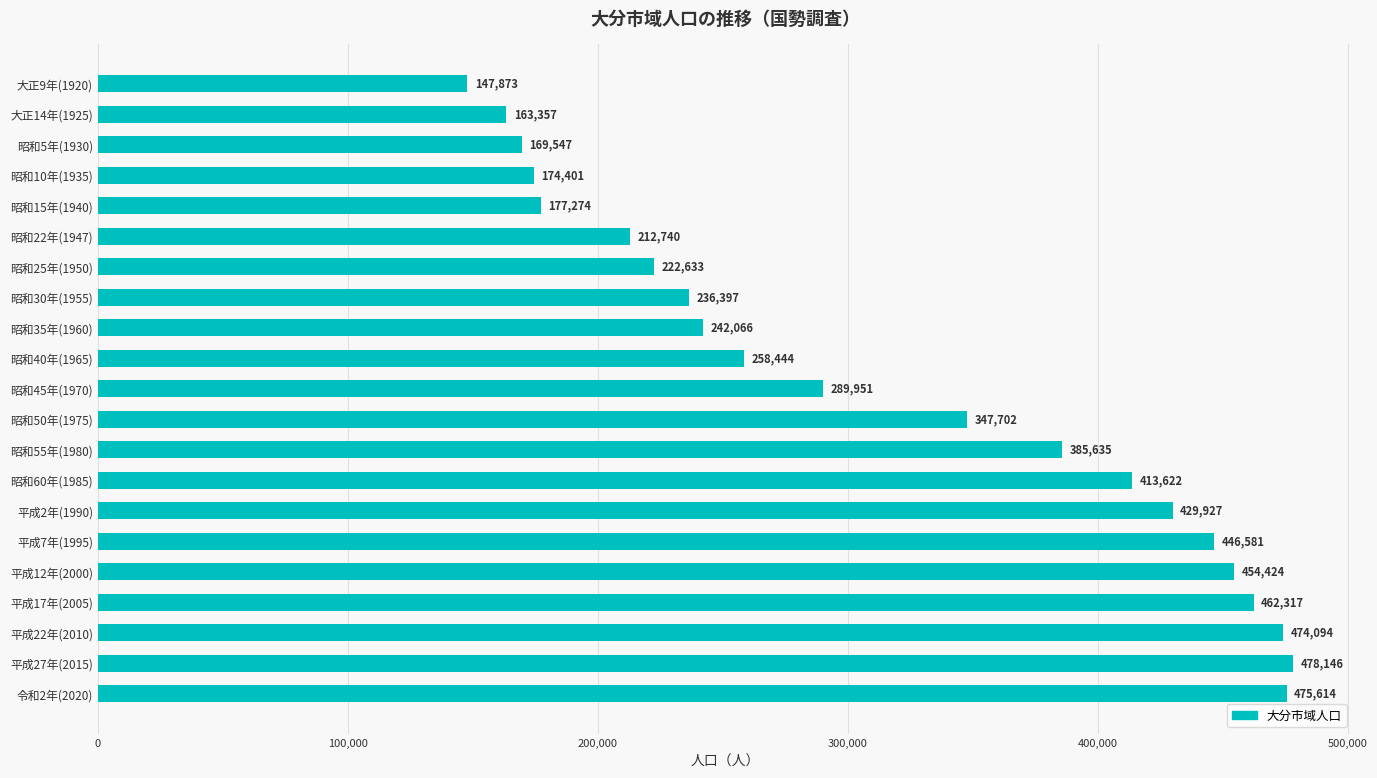

What is the average value?

317274